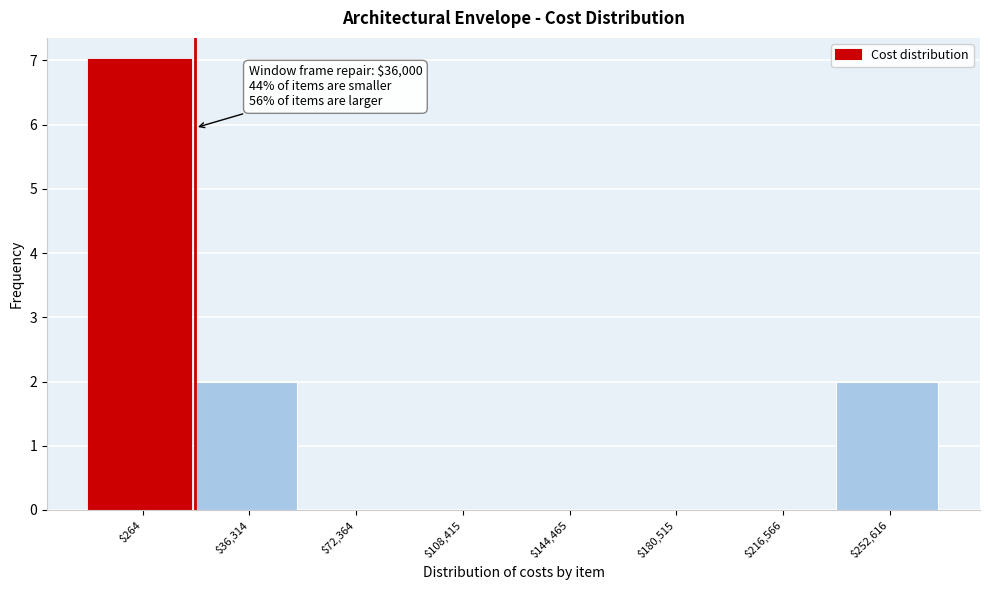

What is the maximum value shown in the chart?

7